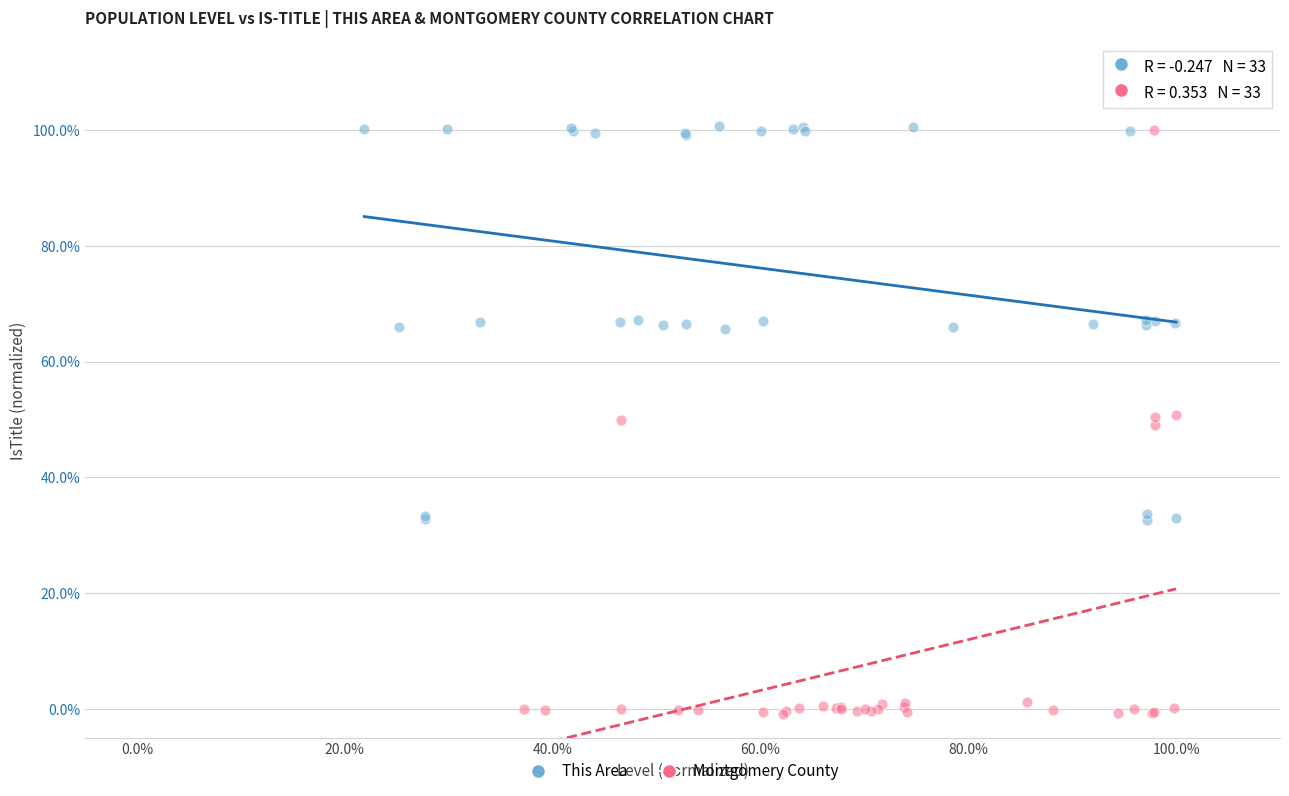

What are all the series names shown in the legend?

This Area, Montgomery County